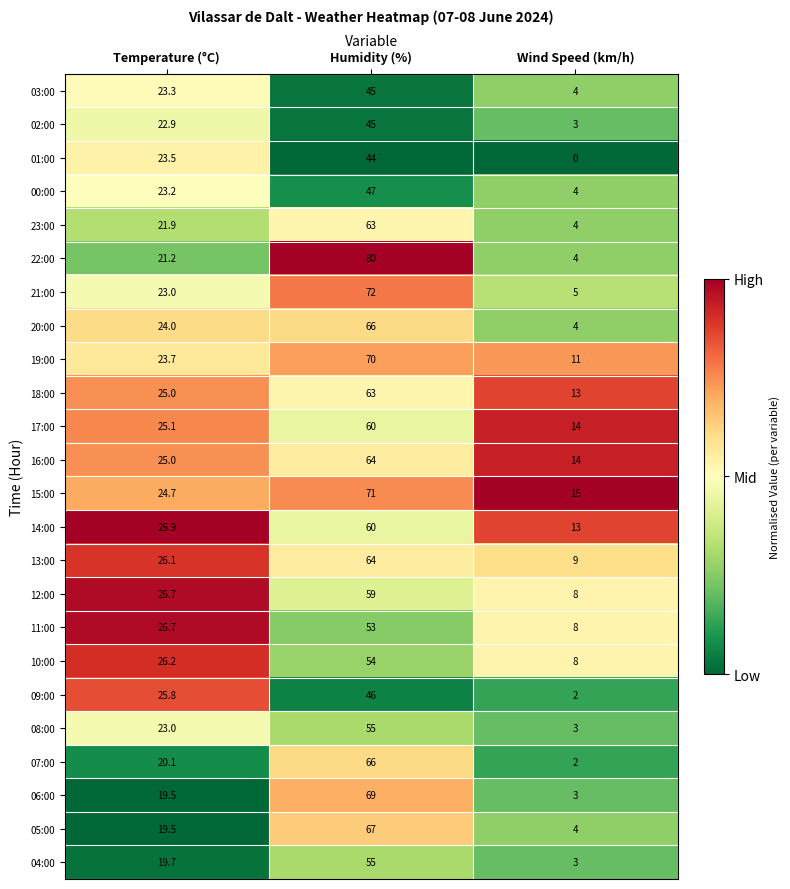

What is the total value across all series at Temperature (°C)?

566.7